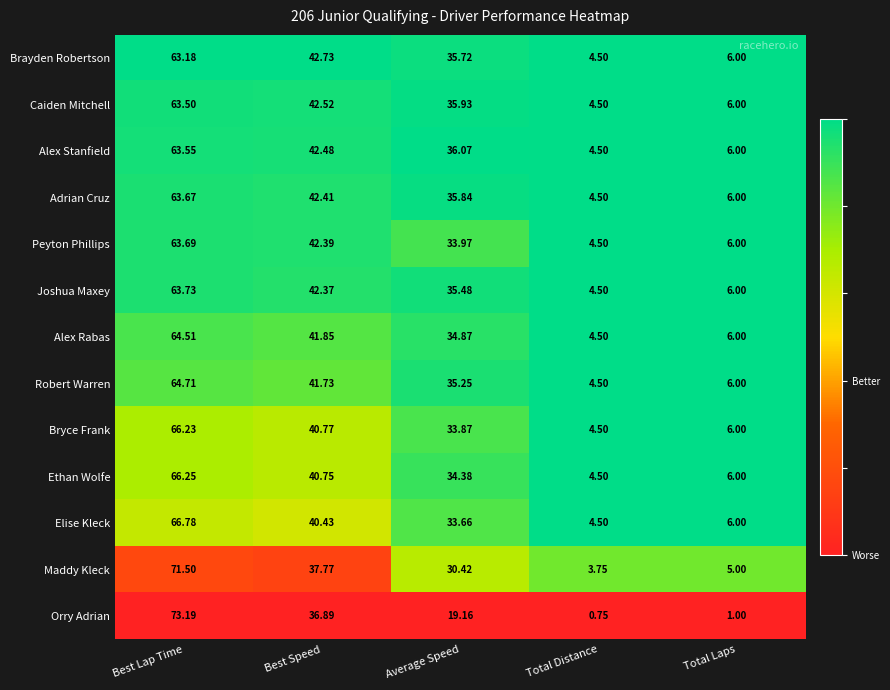

Which series has the largest total across all categories?

Alex Stanfield